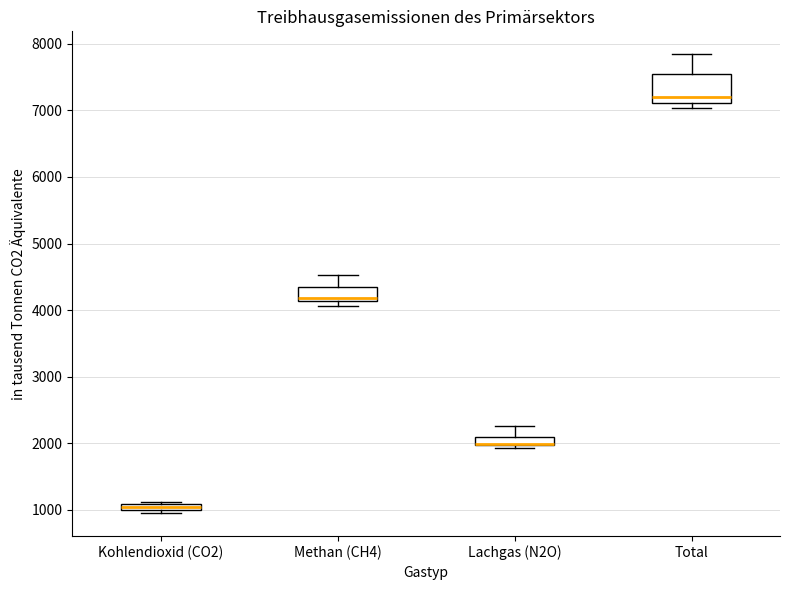

Where is the upper edge of the box for Kohlendioxid (CO2) on the y-axis? The values are not printed on the chart, so give them approximately, as read against the axis.

1100